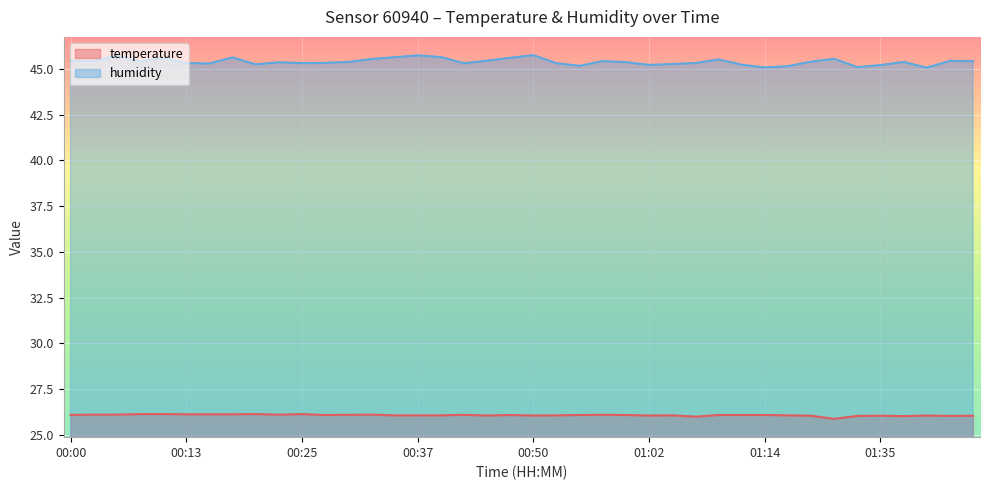

The value of humidity at 01:07 is 45.3. True or false?

True